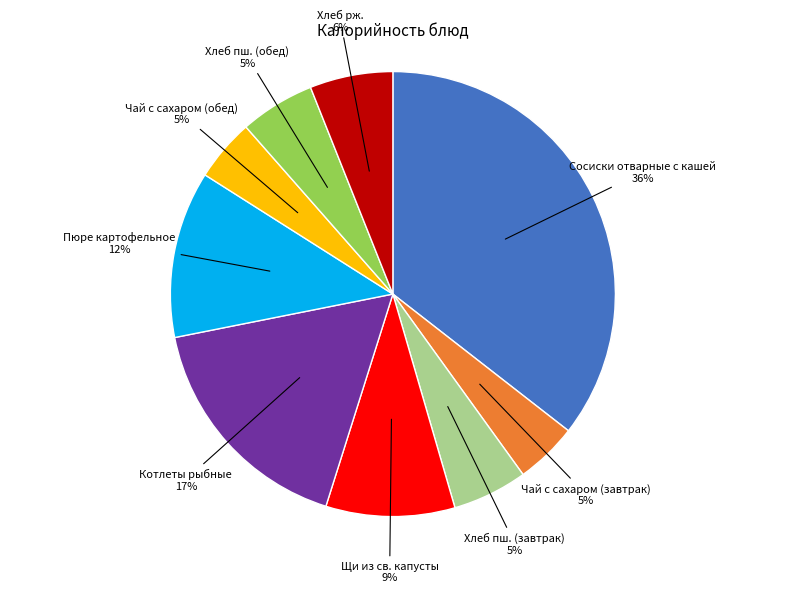

To the nearest percent, what is the difference between the largest and smallest slice percentages?

31%